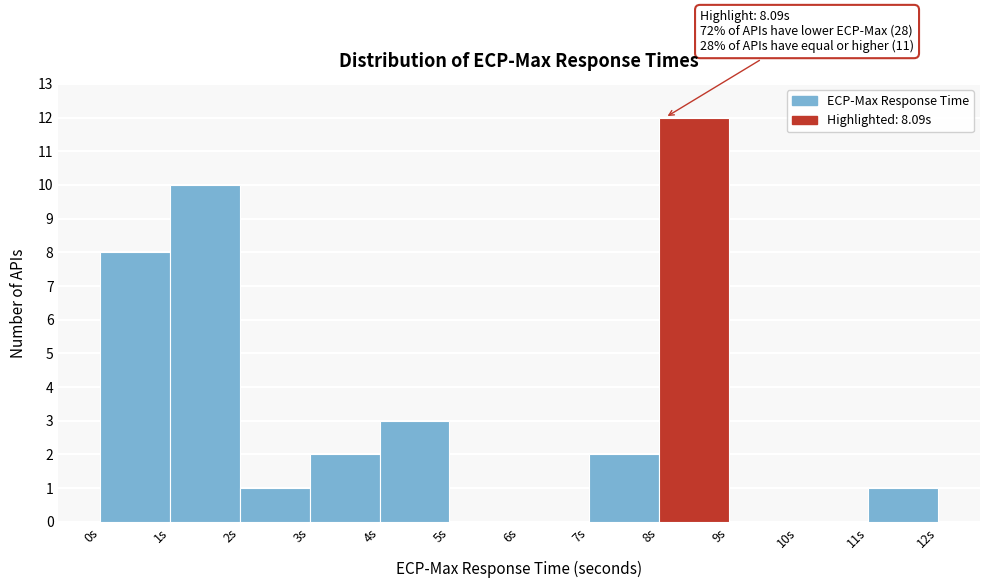

Over which range of the x-axis is the bar tallest?

8 to 9